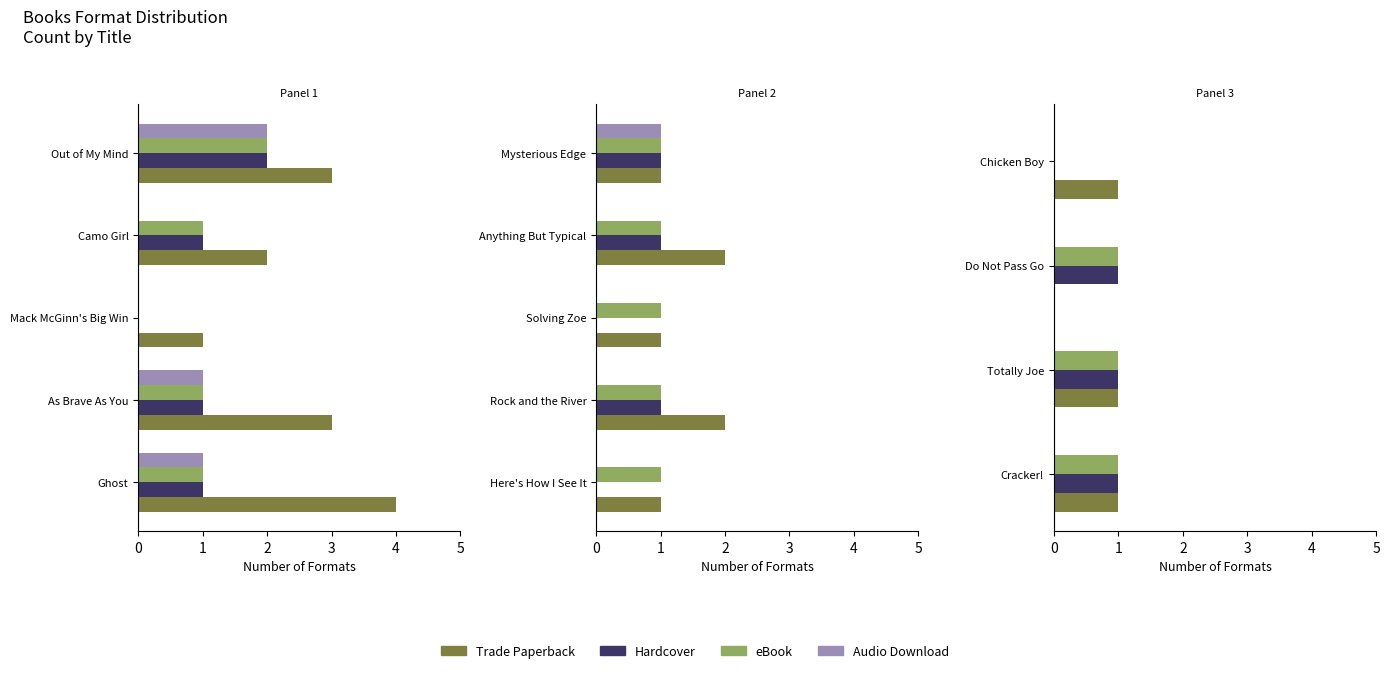

How many data points does each series have?

4